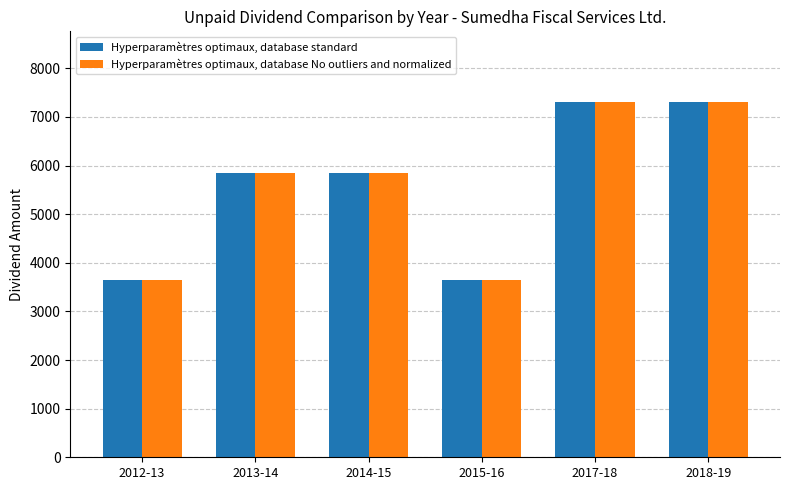

What is the minimum value for Hyperparamètres optimaux, database No outliers and normalized?

3650.5